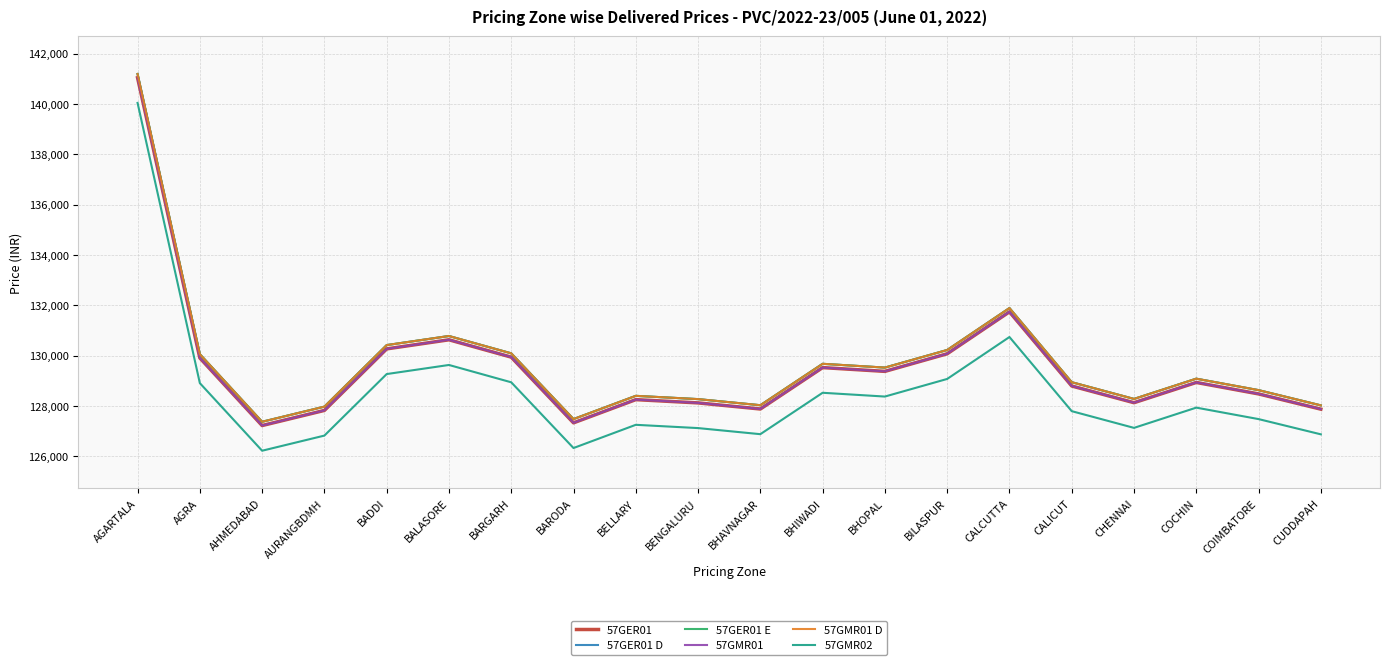

Does the chart display data point markers on the line(s)?

No